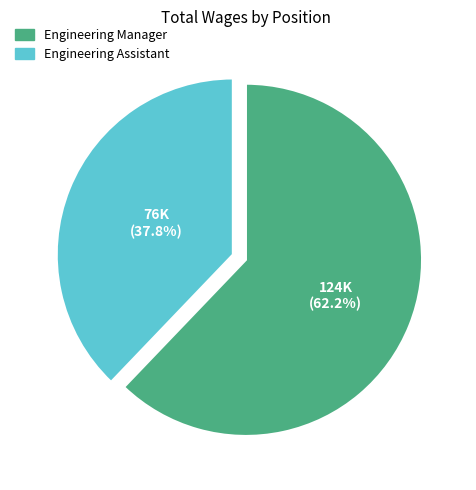

Between Engineering Manager and Engineering Assistant, which is larger?

Engineering Manager